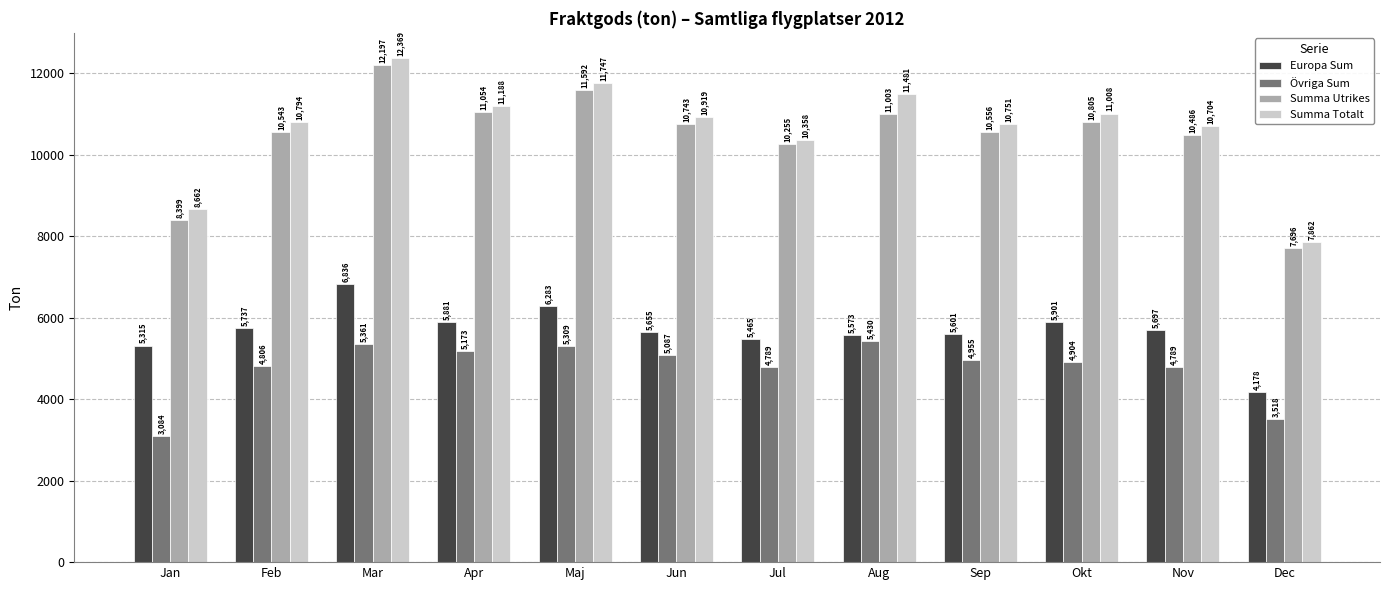

At how many categories does at least one series exceed 8698?

10